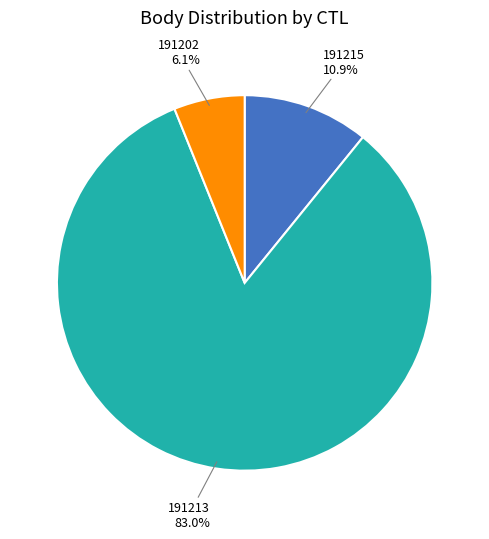

Does any single category account for the majority?

Yes